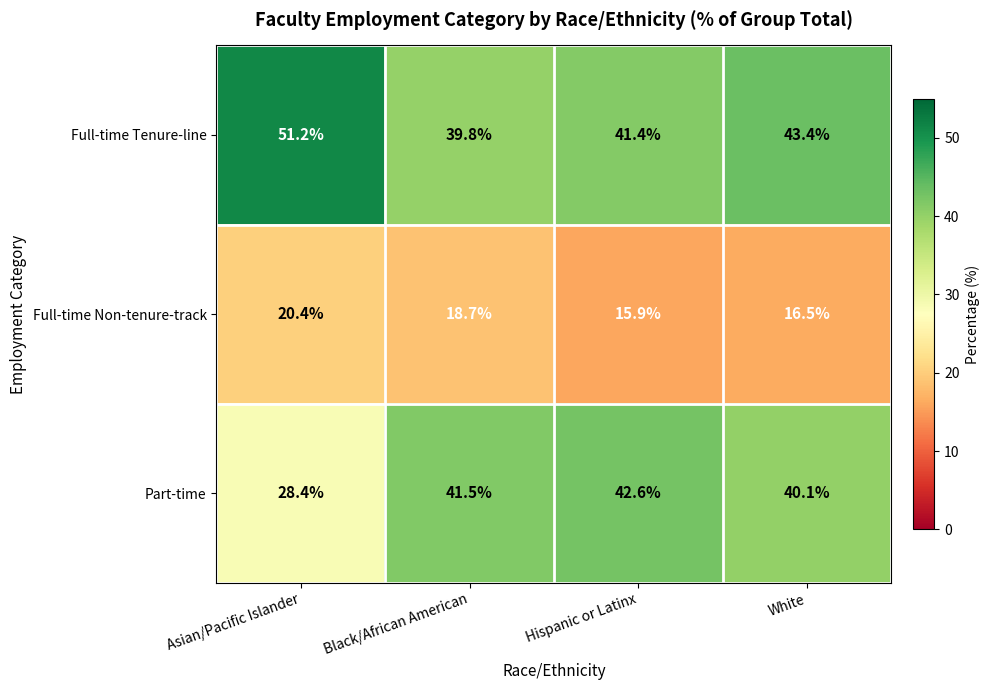

Rank the series by their maximum value, from lowest to highest.

Full-time Non-tenure-track, Part-time, Full-time Tenure-line